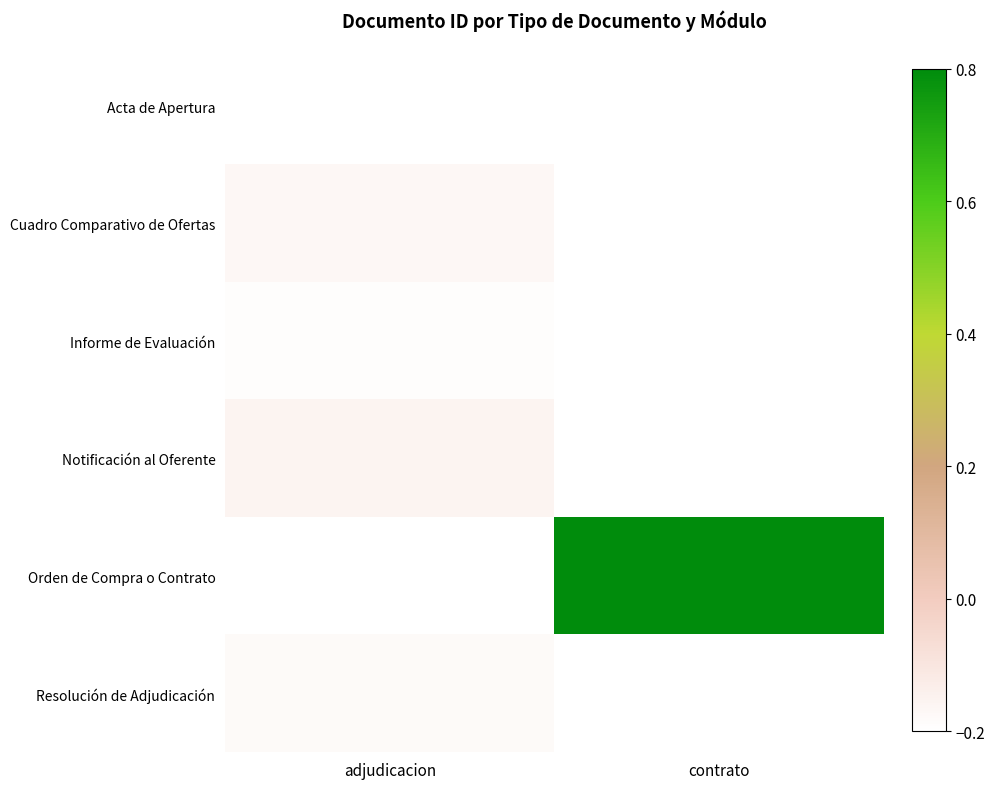

True or false: Resolución de Adjudicación has a value of -0.1 at adjudicacion.

False